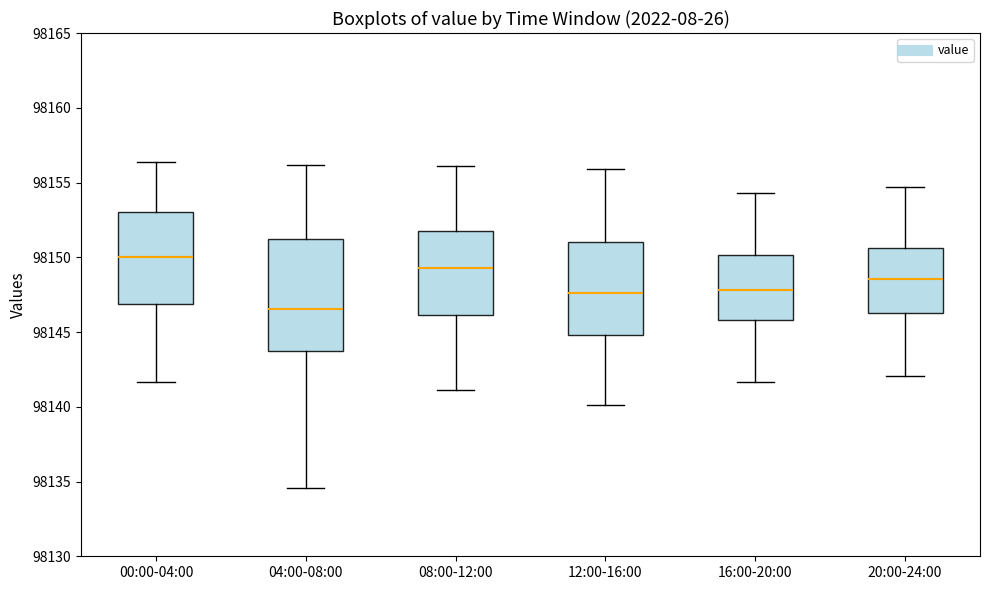

Reading left to right, read every box against the y-axis: the position of its median line, the range the box covers, and the ends of its whiskers. The values are not printed on the chart, so give them approximately, as read against the axis.

00:00-04:00: median 98150.0, box 98147.0 to 98153.0, whiskers 98141.5 to 98156.5
04:00-08:00: median 98146.5, box 98143.5 to 98151.0, whiskers 98134.5 to 98156.0
08:00-12:00: median 98149.5, box 98146.0 to 98151.5, whiskers 98141.0 to 98156.0
12:00-16:00: median 98147.5, box 98145.0 to 98151.0, whiskers 98140.0 to 98156.0
16:00-20:00: median 98148.0, box 98146.0 to 98150.0, whiskers 98141.5 to 98154.5
20:00-24:00: median 98148.5, box 98146.5 to 98150.5, whiskers 98142.0 to 98154.5